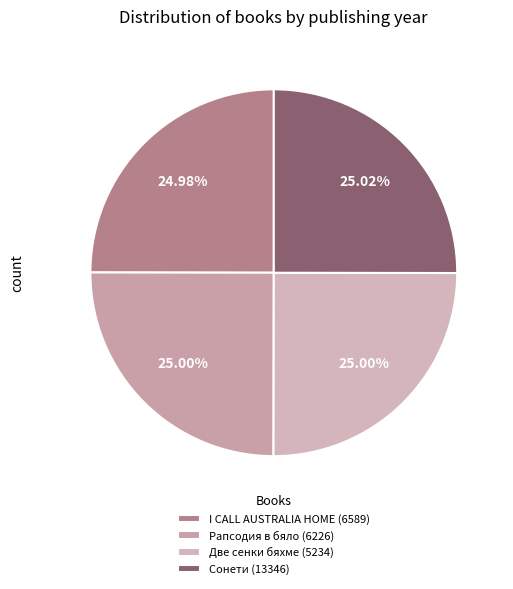

Which slice is the largest?

Сонети (13346)